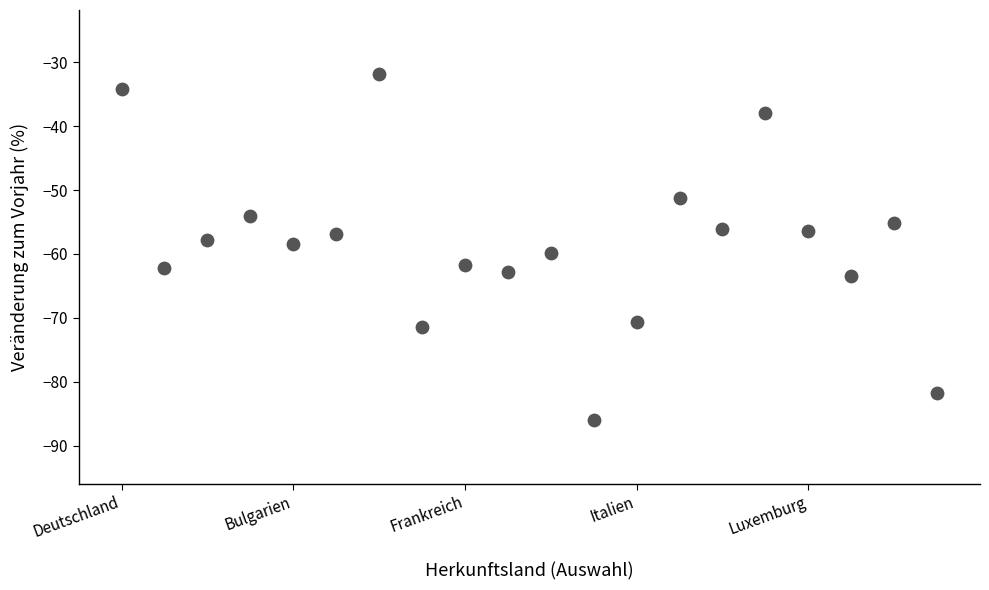

What is the range of Y values (max minus min)?

54.2